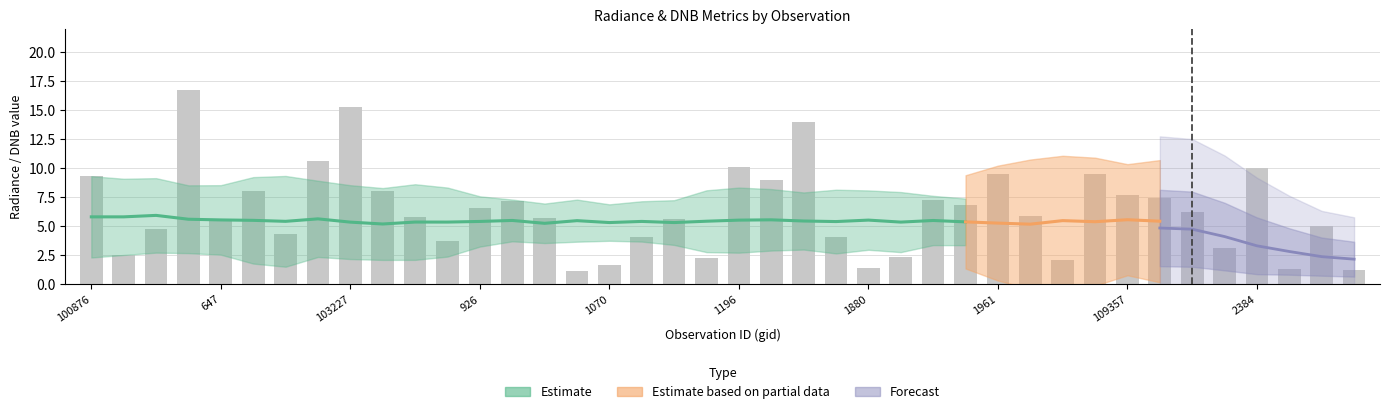

What is the maximum value shown in the chart?

16.7